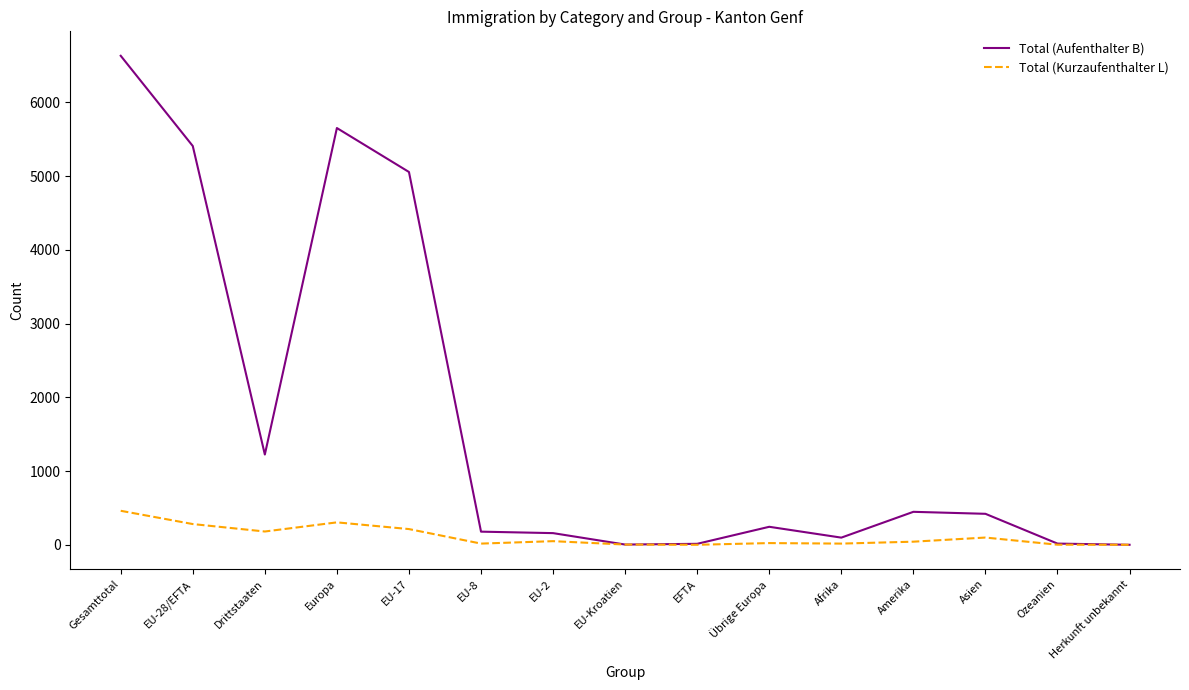

Does the chart have visible grid lines?

No